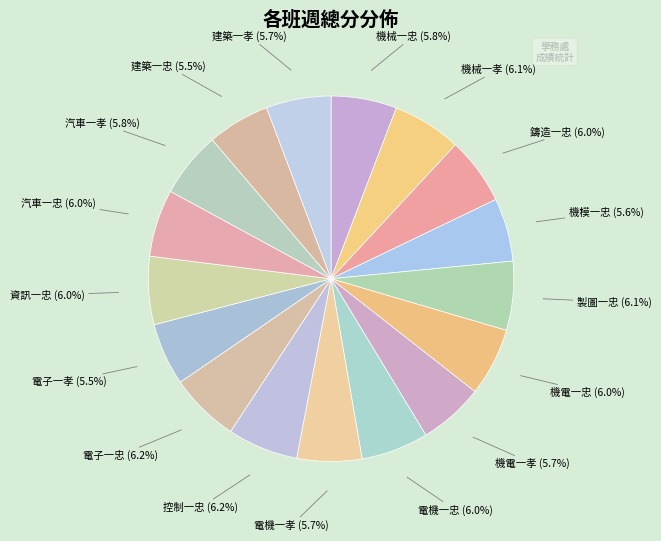

True or false: 製圖一忠 accounts for 1% of the total.

False